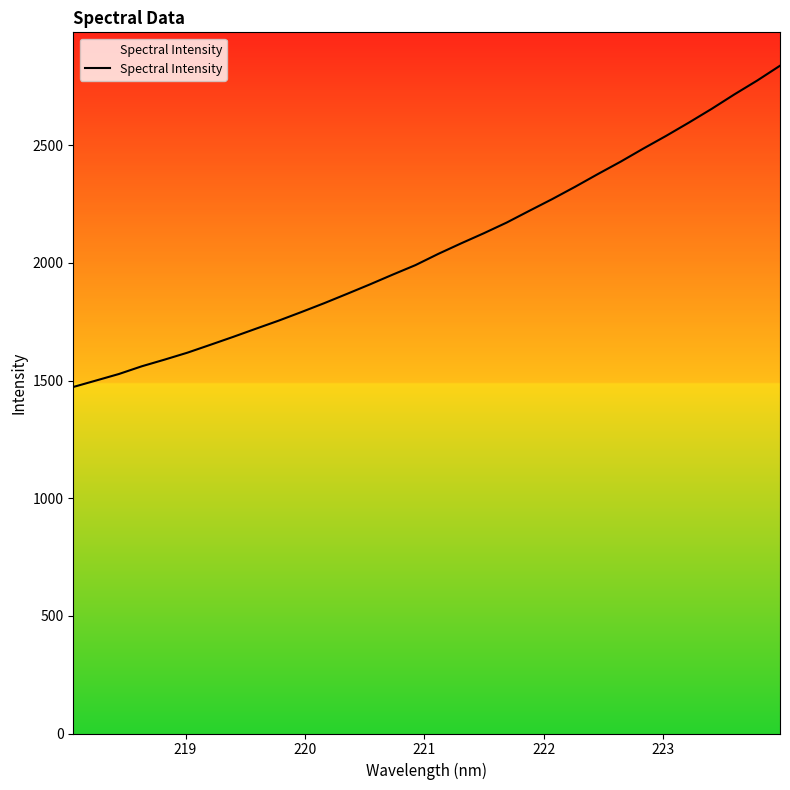

True or false: there are more than 2 points higher than both neighbors.

False